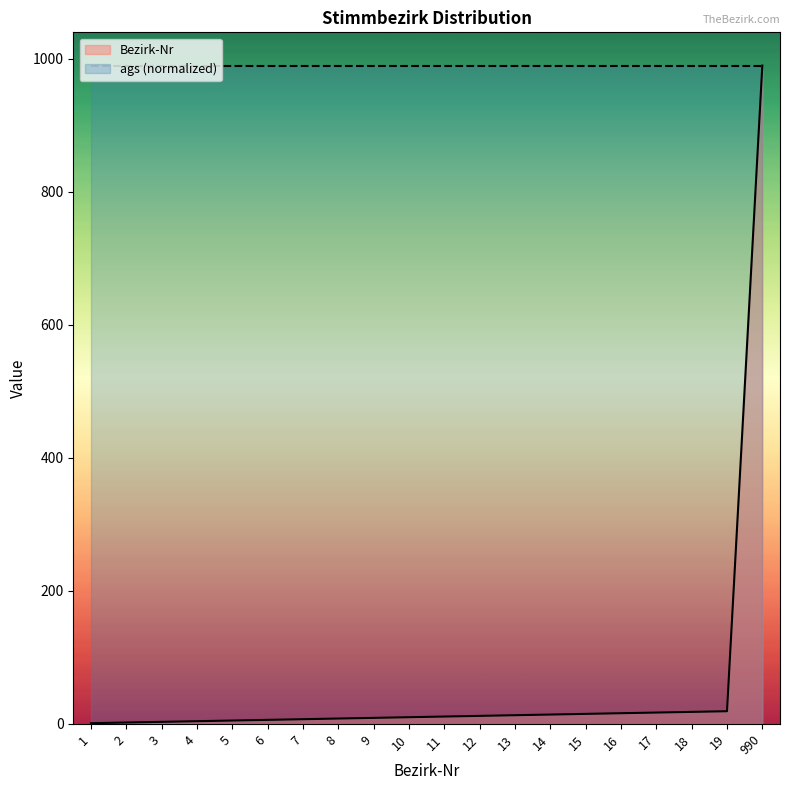

Which category has the lowest value in the ags (normalized) series?

1